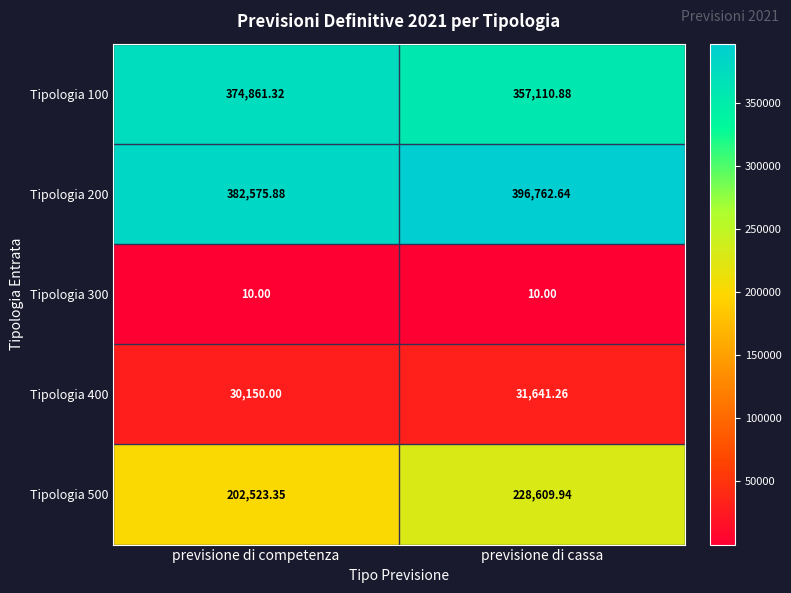

List the labels in order of Tipologia 400 value, largest first.

previsione di cassa, previsione di competenza